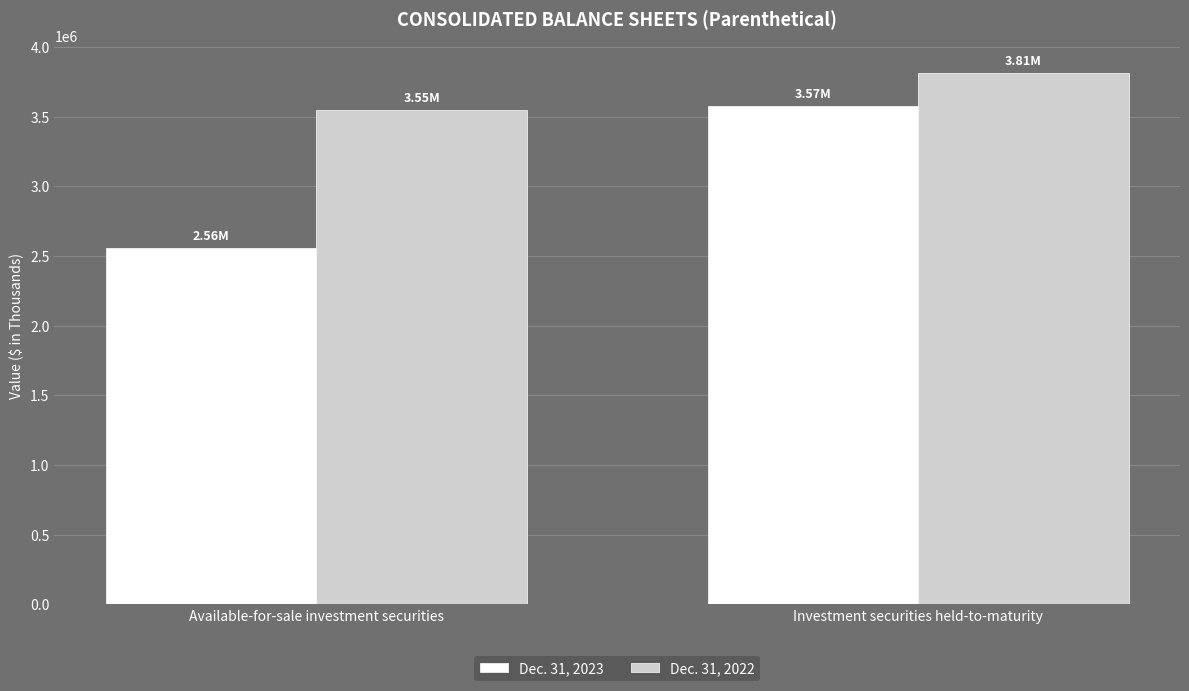

The value of Dec. 31, 2022 at Investment securities held-to-maturity is 1098891. True or false?

False